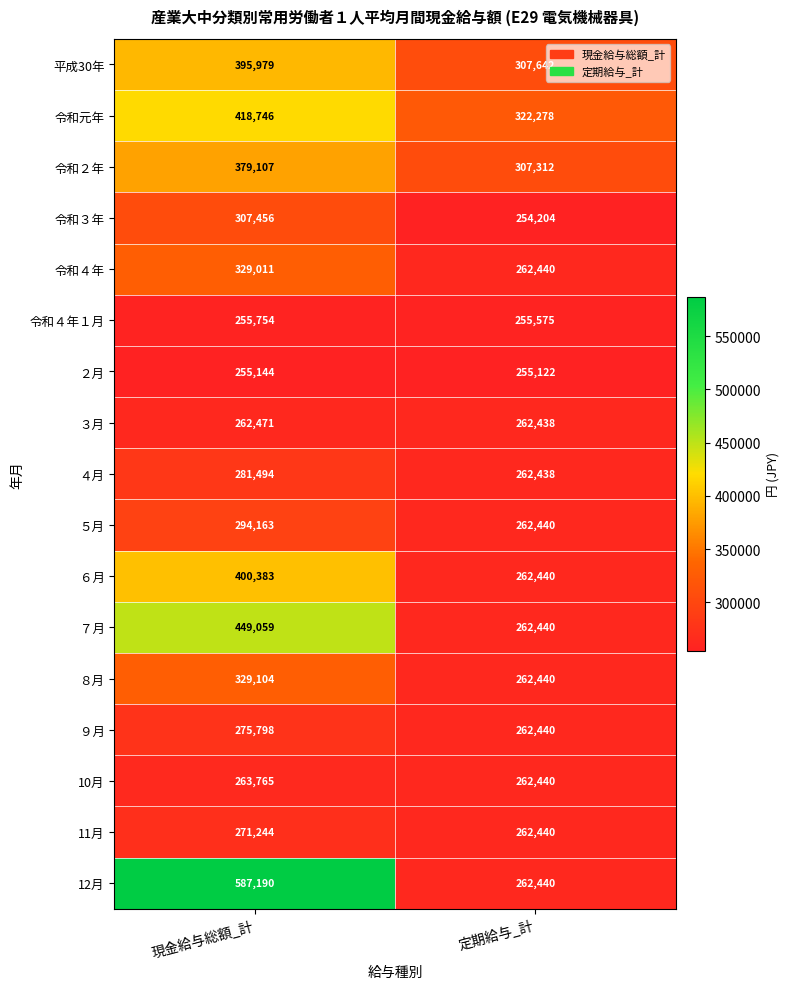

True or false: 令和３年 has a value of 102133 at 定期給与_計.

False